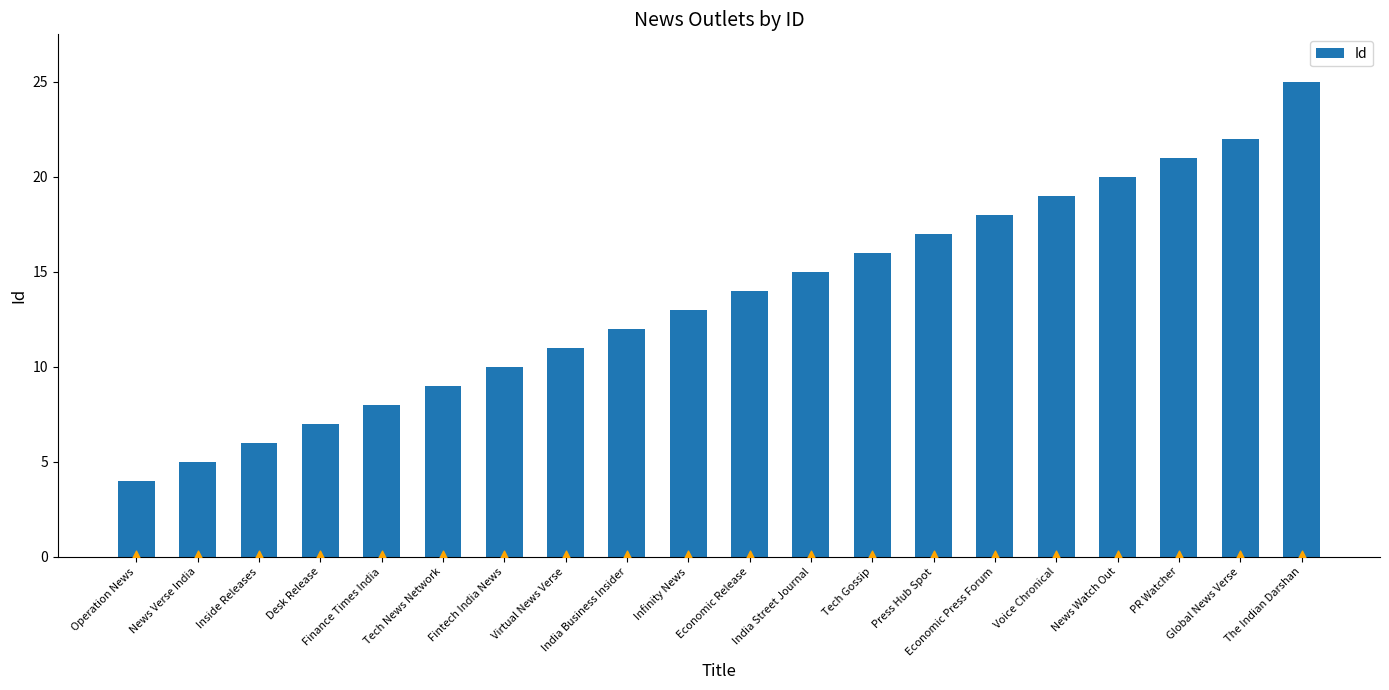

What is the change in value from Desk Release to Global News Verse?

+15